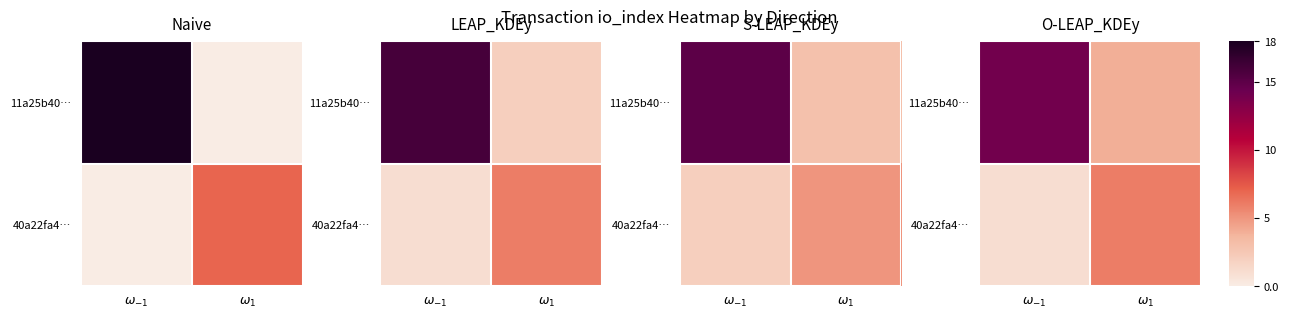

What is the approximate value of 40a22fa4… at $\omega_{1}$?

6